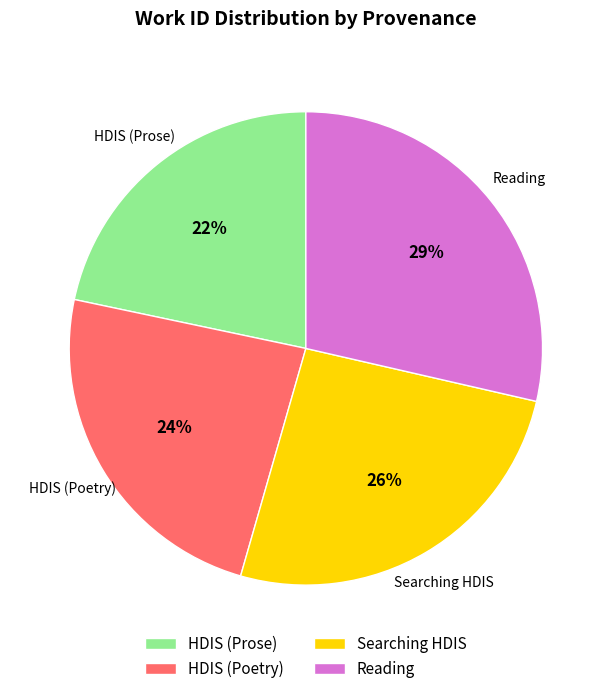

Which slice is the largest?

Reading